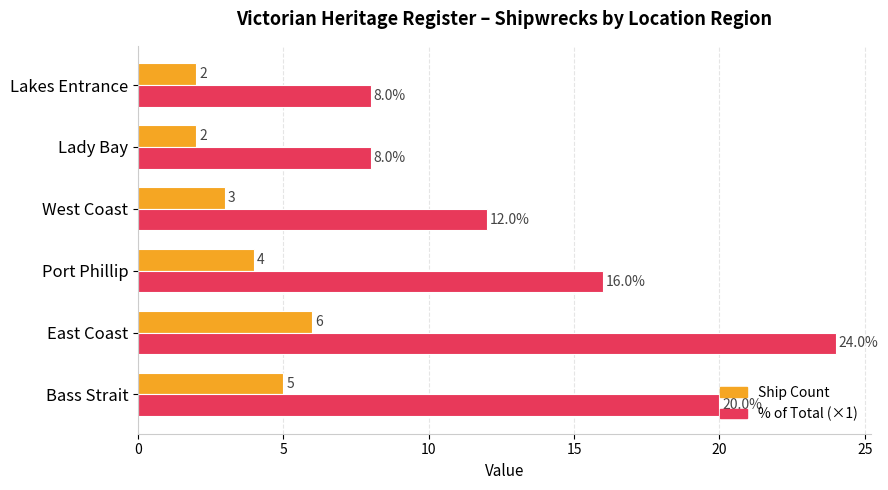

What is the spread (max minus min) of values at Port Phillip?

12